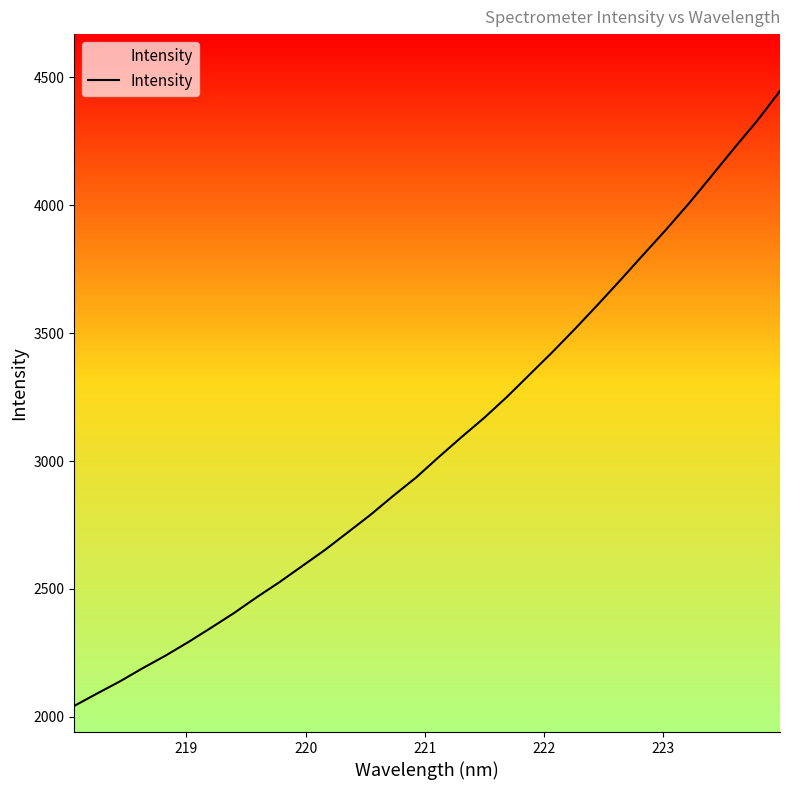

What is the greatest value displayed?

4446.1